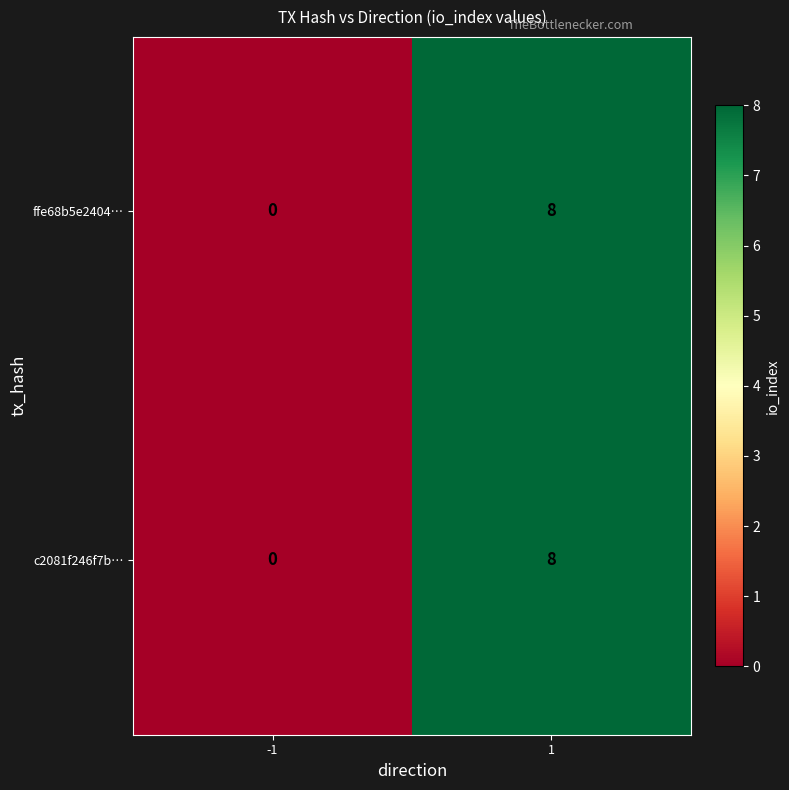

List the labels in order of c2081f246f7b… value, largest first.

1, -1